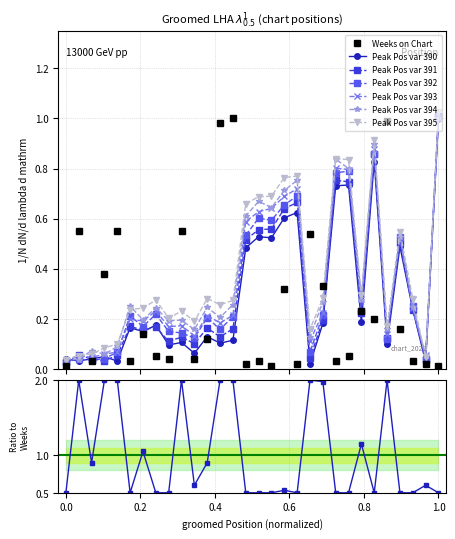

True or false: Weeks on Chart has more than 0 points higher than both neighbors.

True